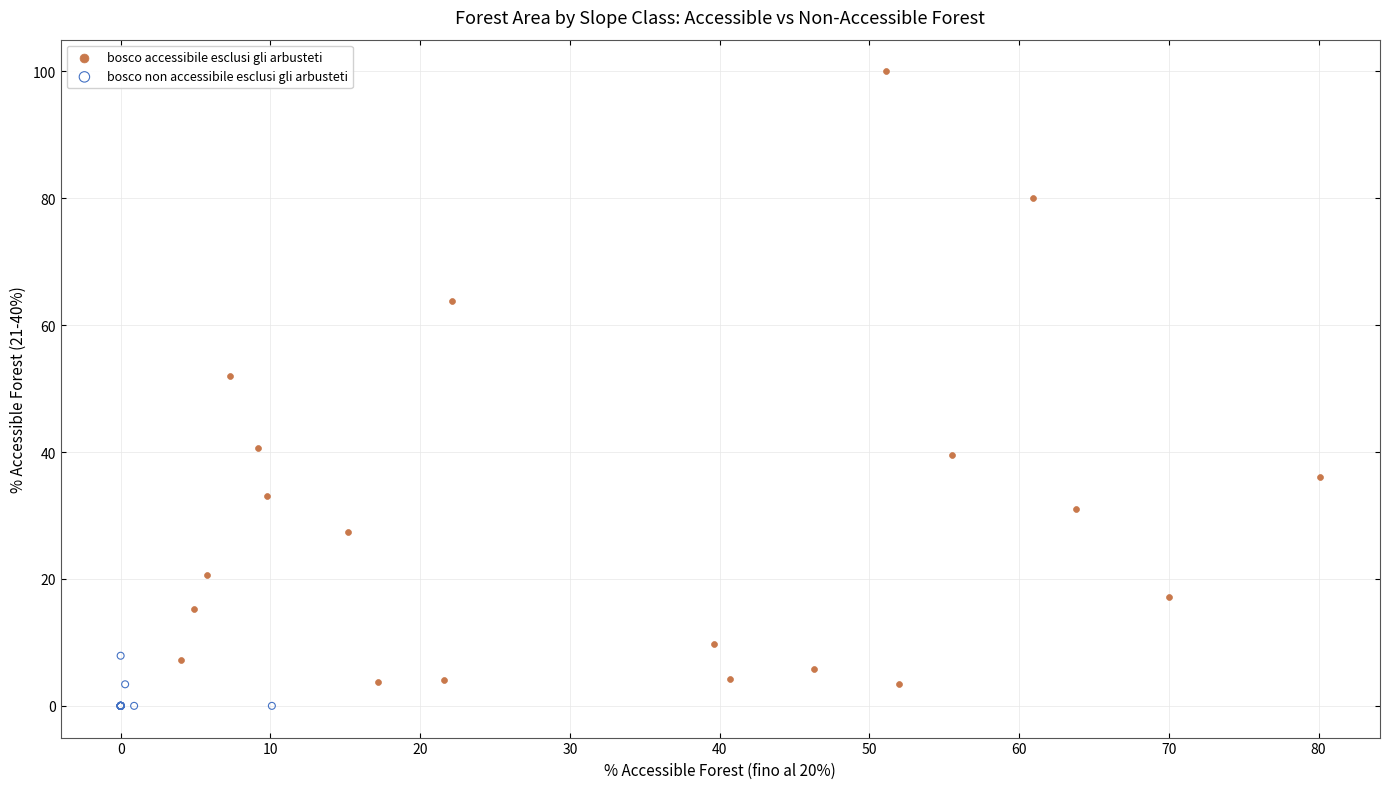

Which series has the largest Y range (max minus min)?

bosco accessibile esclusi gli arbusteti